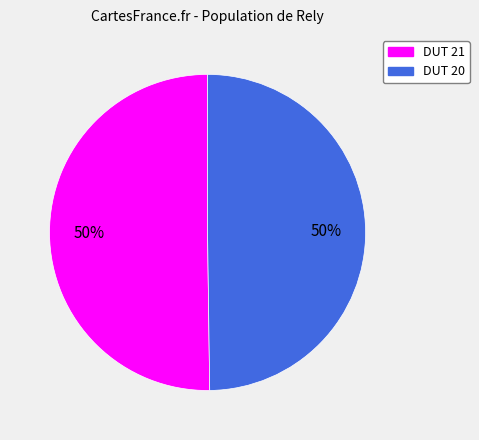

Rank the categories by value from lowest to highest.

20, 21